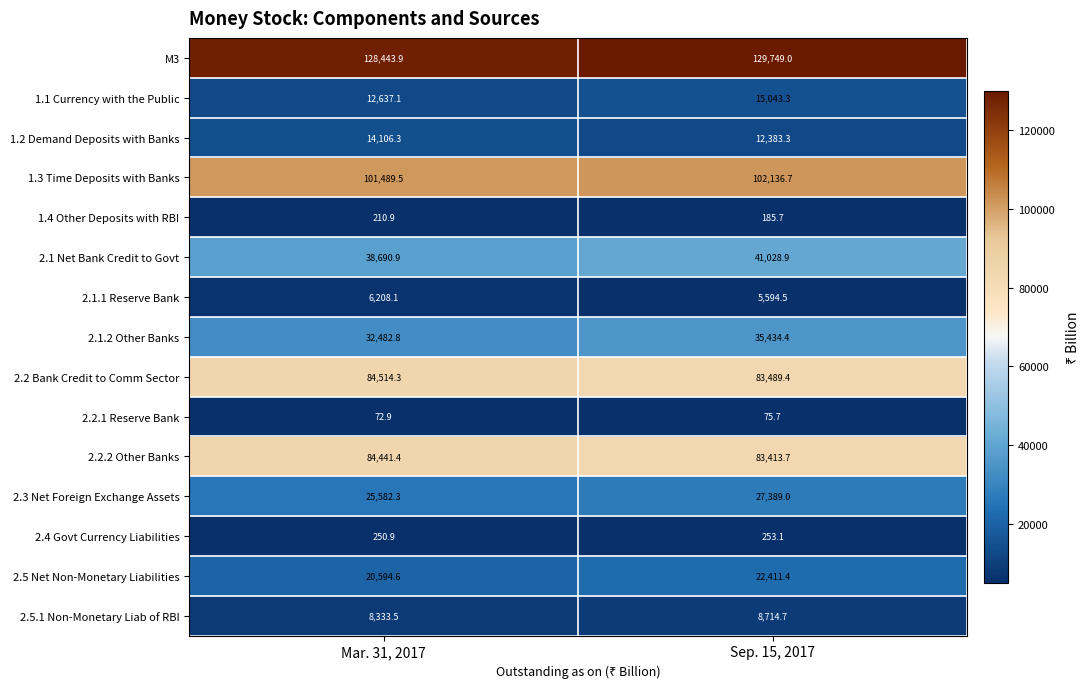

Reading left to right, what are all the values shown in this chart?

M3: Mar. 31, 2017=128443.9	Sep. 15, 2017=129749.0
1.1 Currency with the Public: Mar. 31, 2017=12637.1	Sep. 15, 2017=15043.3
1.2 Demand Deposits with Banks: Mar. 31, 2017=14106.3	Sep. 15, 2017=12383.3
1.3 Time Deposits with Banks: Mar. 31, 2017=101489.5	Sep. 15, 2017=102136.7
1.4 Other Deposits with RBI: Mar. 31, 2017=210.9	Sep. 15, 2017=185.7
2.1 Net Bank Credit to Govt: Mar. 31, 2017=38690.9	Sep. 15, 2017=41028.9
2.1.1 Reserve Bank: Mar. 31, 2017=6208.1	Sep. 15, 2017=5594.5
2.1.2 Other Banks: Mar. 31, 2017=32482.8	Sep. 15, 2017=35434.4
2.2 Bank Credit to Comm Sector: Mar. 31, 2017=84514.3	Sep. 15, 2017=83489.4
2.2.1 Reserve Bank: Mar. 31, 2017=72.9	Sep. 15, 2017=75.7
2.2.2 Other Banks: Mar. 31, 2017=84441.4	Sep. 15, 2017=83413.7
2.3 Net Foreign Exchange Assets: Mar. 31, 2017=25582.3	Sep. 15, 2017=27389.0
2.4 Govt Currency Liabilities: Mar. 31, 2017=250.9	Sep. 15, 2017=253.1
2.5 Net Non-Monetary Liabilities: Mar. 31, 2017=20594.6	Sep. 15, 2017=22411.4
2.5.1 Non-Monetary Liab of RBI: Mar. 31, 2017=8333.5	Sep. 15, 2017=8714.7